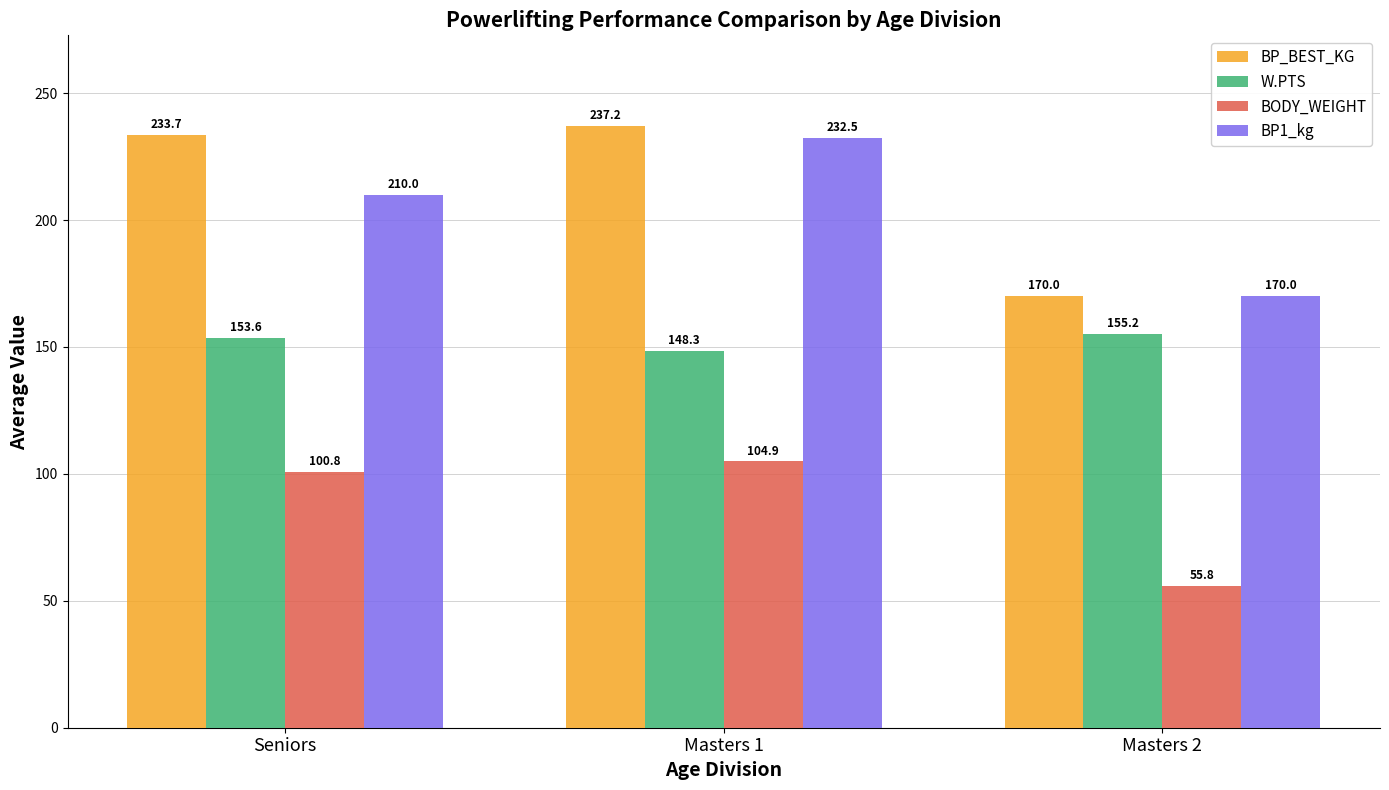

Between Masters 1 and Masters 2, which series saw the biggest shift?

BP_BEST_KG